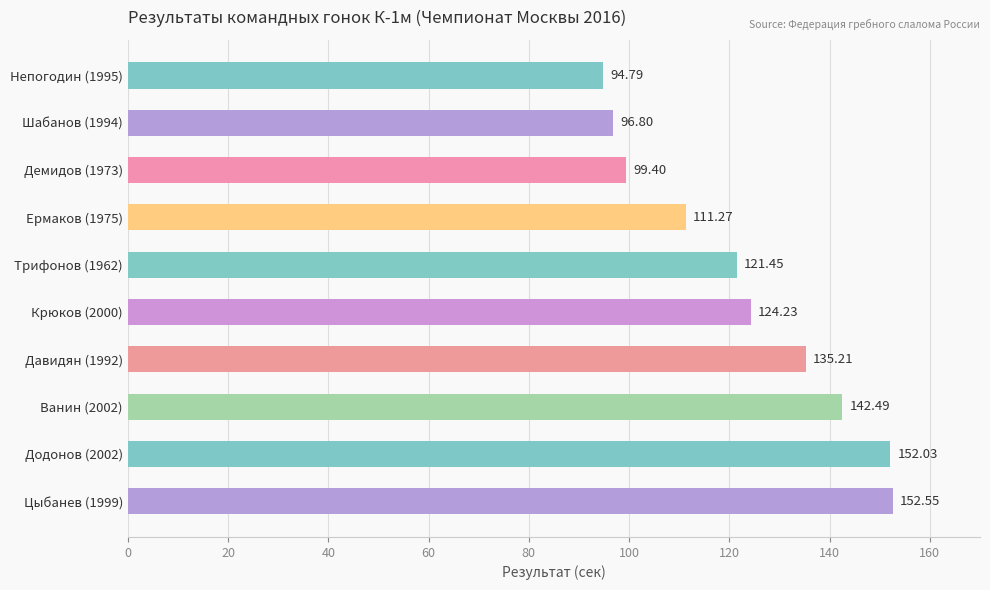

Rank the categories by value from lowest to highest.

Непогодин (1995), Шабанов (1994), Демидов (1973), Ермаков (1975), Трифонов (1962), Крюков (2000), Давидян (1992), Ванин (2002), Додонов (2002), Цыбанев (1999)